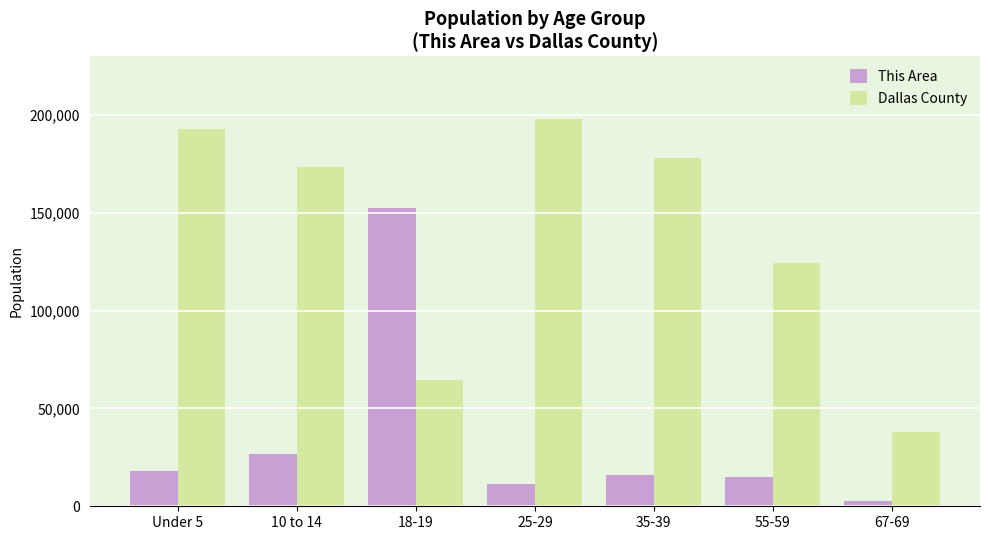

At which label is Dallas County closest to 118012?

55-59